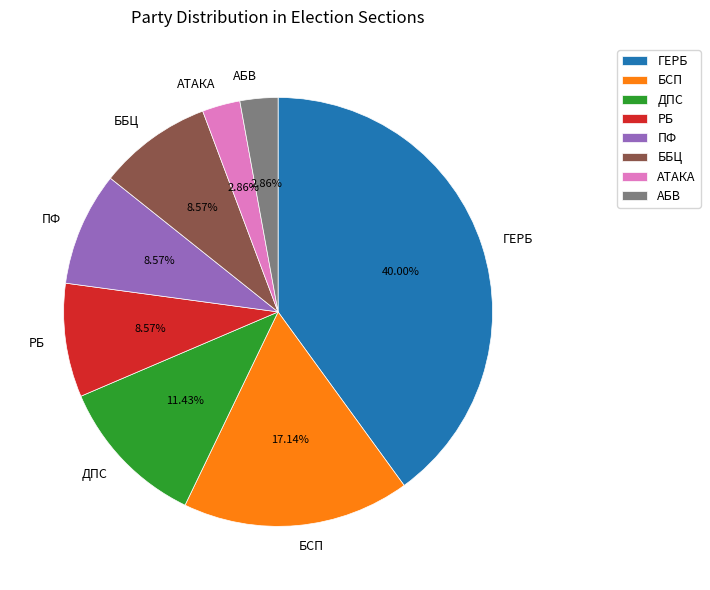

Between ГЕРБ and ПФ, which is larger?

ГЕРБ